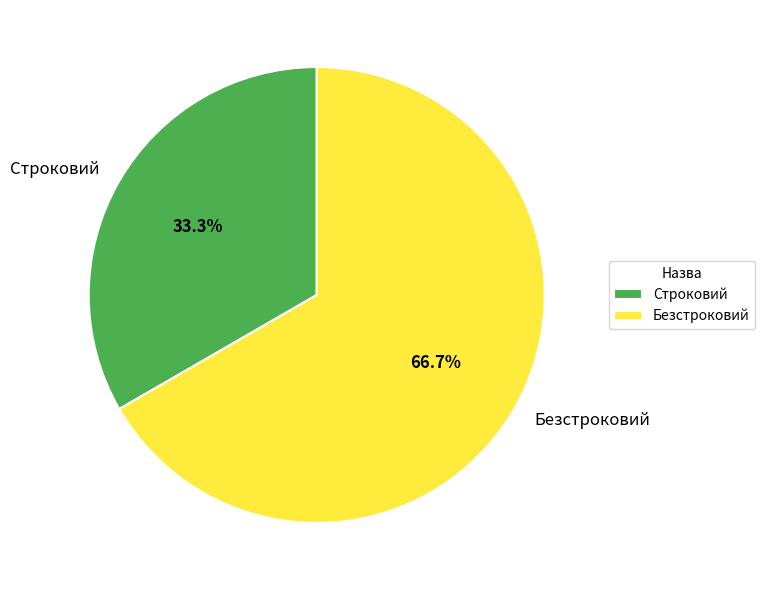

Combined, what portion of the pie is Строковий and Безстроковий?

100.0%